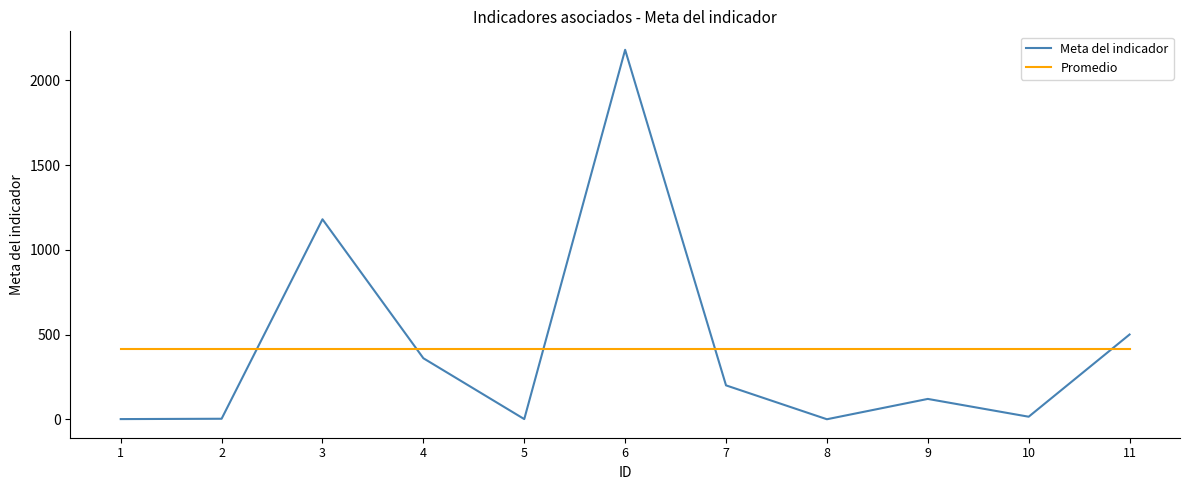

What is the maximum value for Promedio?

414.6